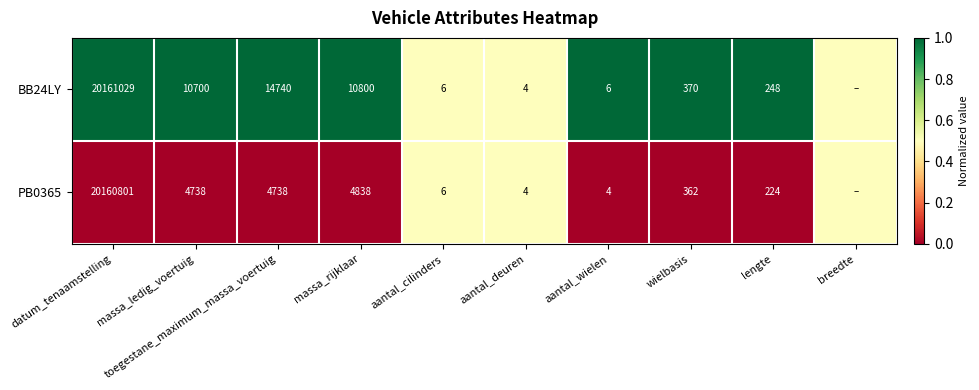

At how many categories does at least one series exceed 0?

10